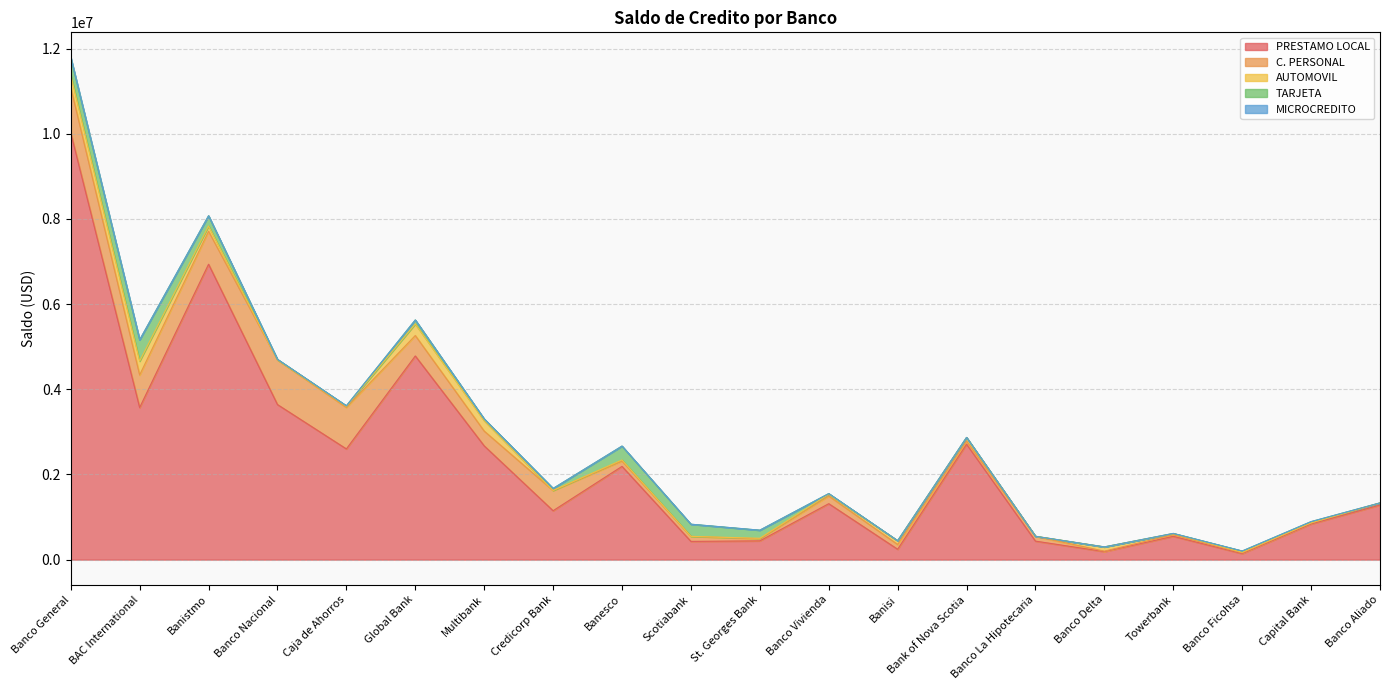

Reading left to right, list all the values displayed in this chart.

PRESTAMO LOCAL: 10022954.9	3569881.2	6936033.2	3640846.0	2599222.4	4782032.9	2670919.1	1147960.7	2189079.7	427729.7	440192.1	1313152.4	242943.8	2709540.2	433903.0	187971.4	546803.3	140706.4	836501.6	1281502.4
C. PERSONAL: 1063747.4	765052.4	774245.7	1049130.1	973872.0	479712.0	347448.2	472813.1	124940.9	117986.2	48079.5	180745.1	112683.5	73305.6	113947.3	10118.6	38892.4	18679.6	22163.5	48134.4
AUTOMOVIL: 290499.9	325142.0	123790.3	0.0	24247.6	272672.3	245608.5	3592.3	26479.2	0.0	13020.7	41396.7	86012.7	81713.7	0.0	100016.8	24626.0	14316.0	6227.3	0.0
TARJETA: 414233.8	500273.1	239730.5	12042.6	14042.1	92652.9	39771.6	46489.2	325513.7	285593.1	189757.5	14923.7	2650.3	4719.2	0.0	0.0	4657.2	28223.3	27349.9	2056.9
MICROCREDITO: 0.0	0.0	0.0	0.0	0.0	0.0	0.0	0.0	0.0	0.0	0.0	0.0	0.0	0.0	0.0	0.0	0.0	0.0	0.0	0.0